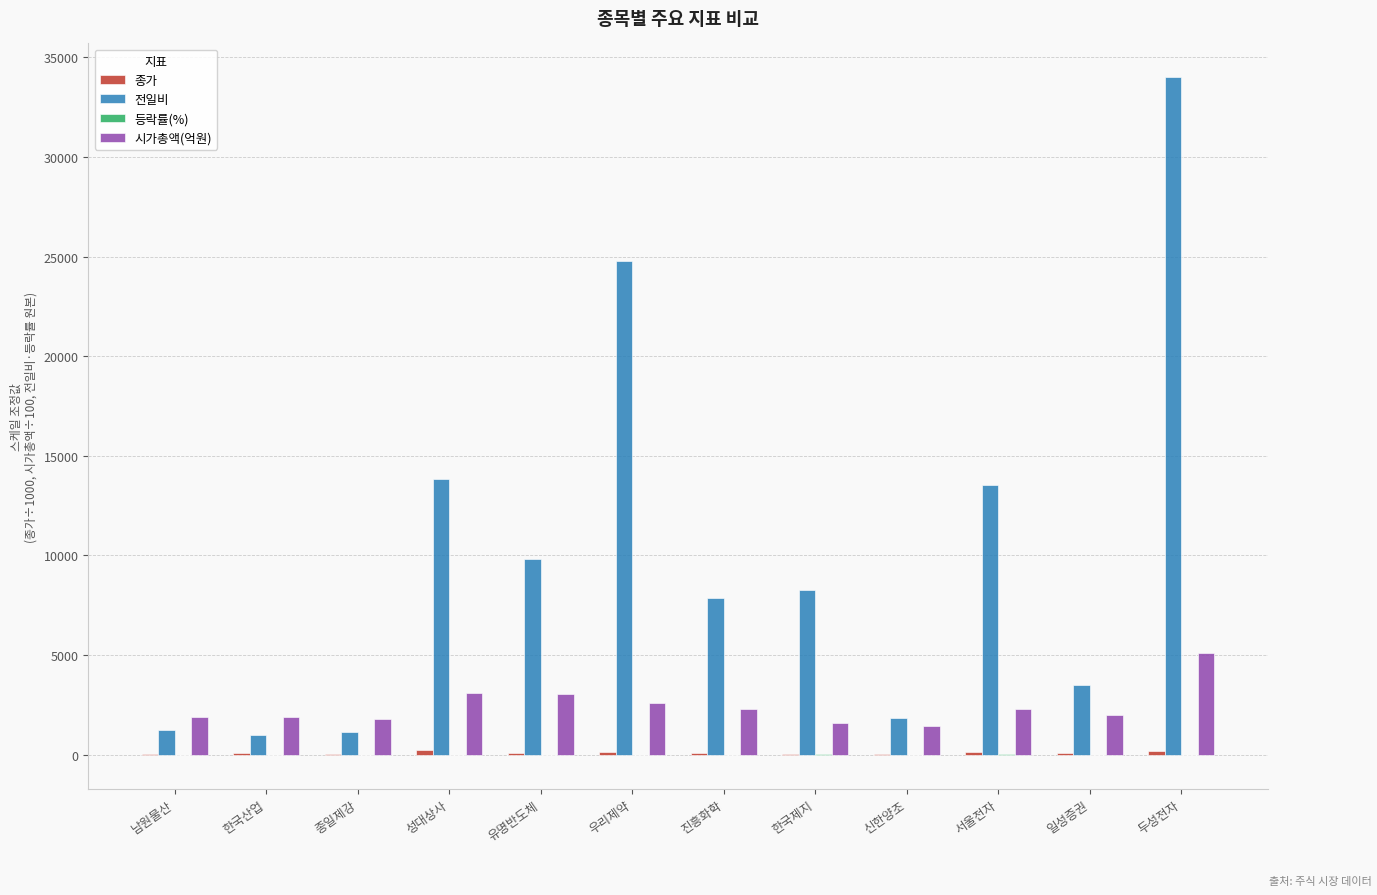

Which series changed the most between 진흥화학 and 서울전자?

전일비